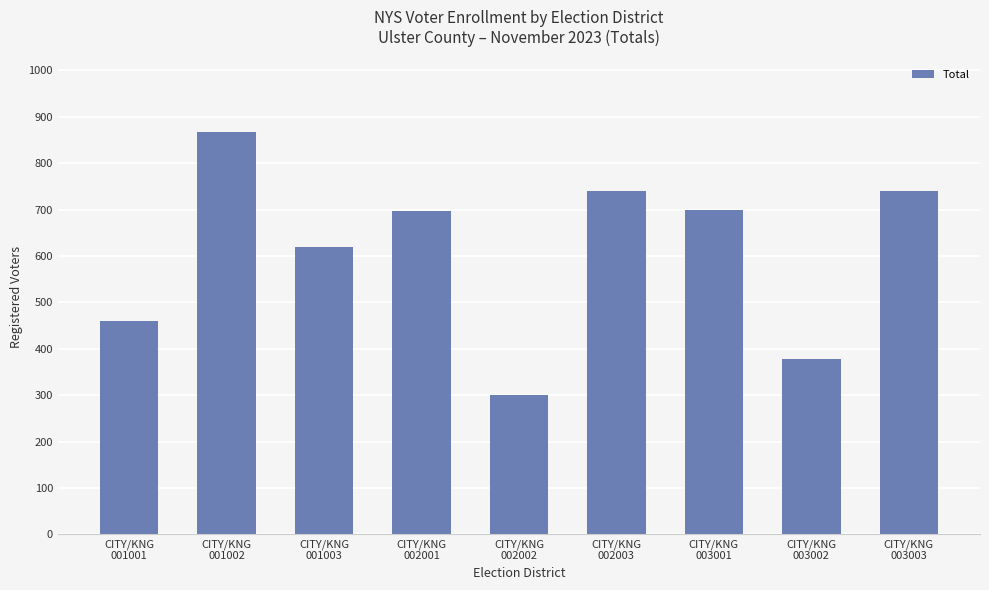

What is the sum of the values at CITY/KNG
002003 and CITY/KNG
002001?

1437